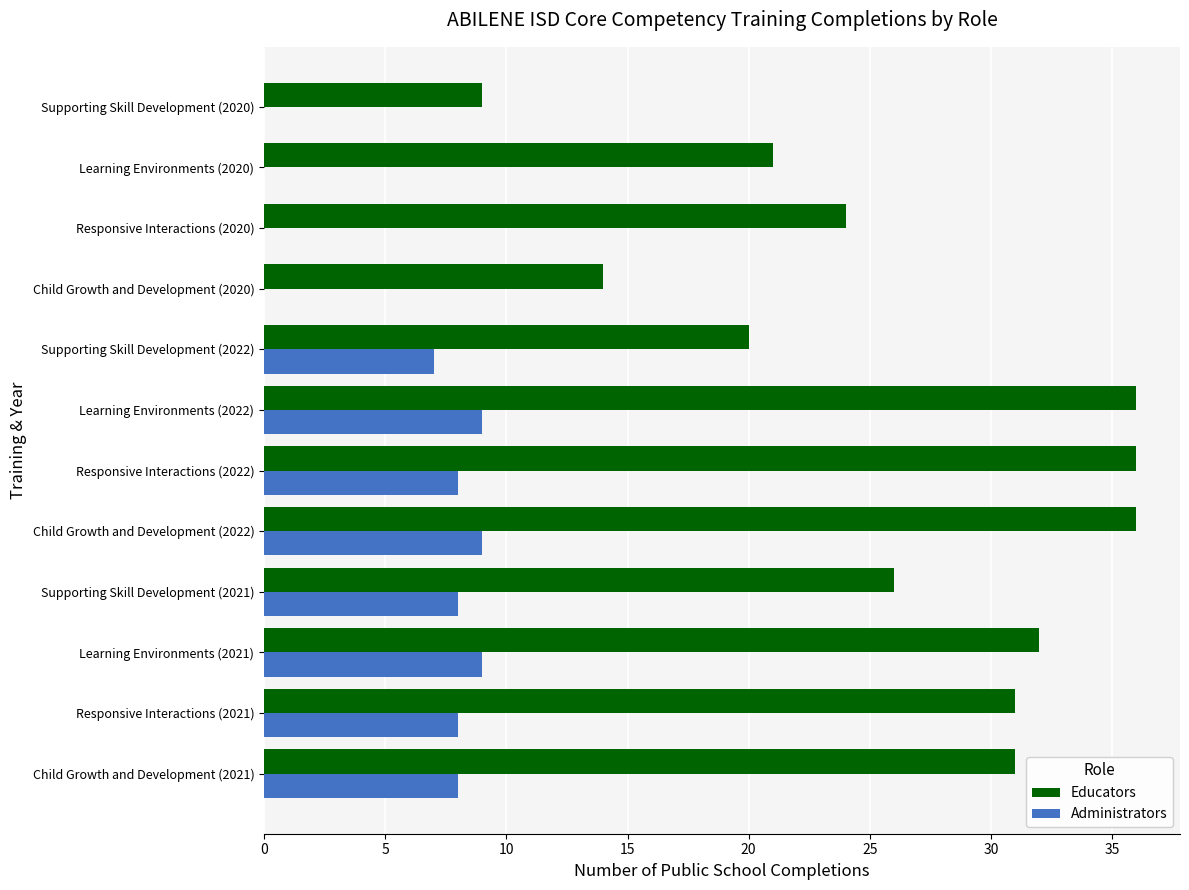

The value of Educators at Learning Environments (2021) is 32. True or false?

True